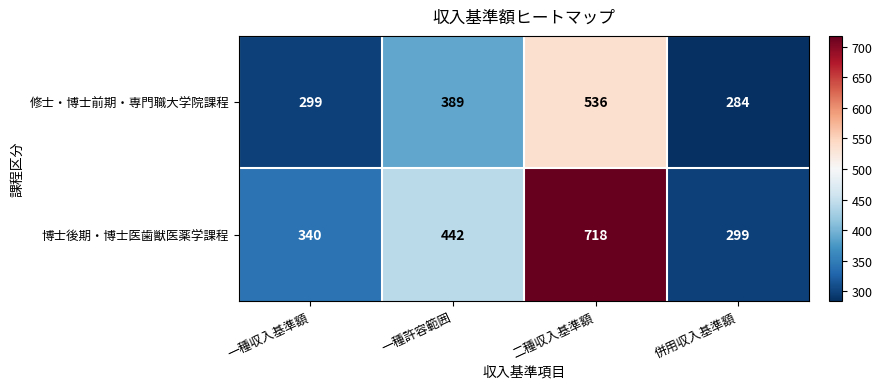

What is the difference between the 博士後期・博士医歯獣医薬学課程 values at 併用収入基準額 and 一種許容範囲?

143